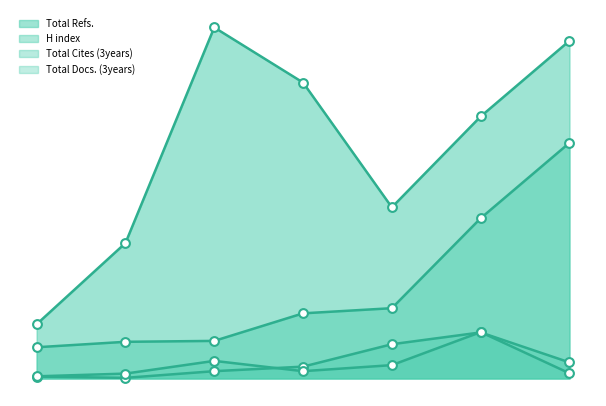

Which series has the largest total across all categories?

Total Refs.